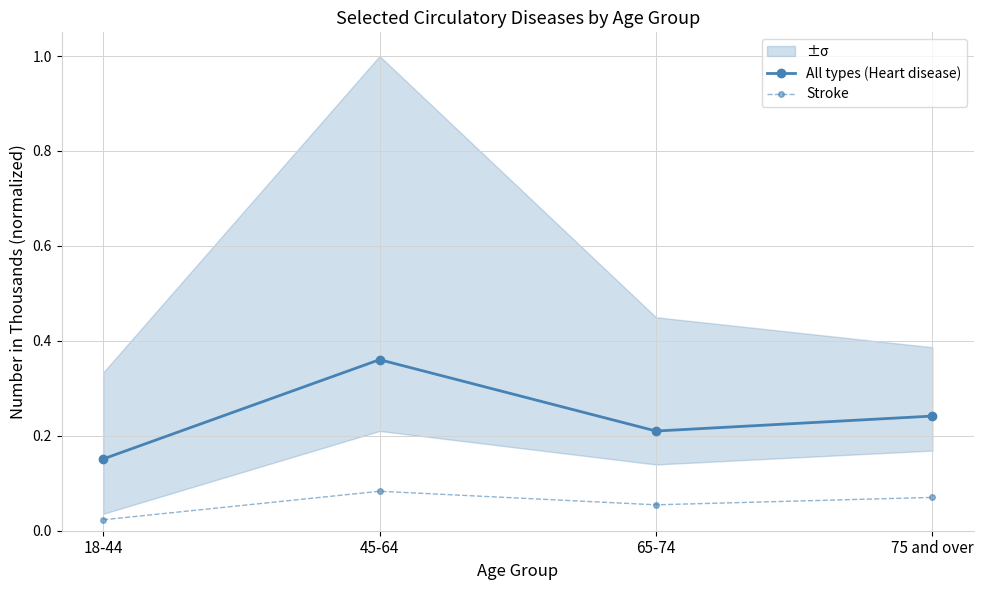

At 65-74, list the series in order from largest to smallest.

All types (Heart disease), Stroke